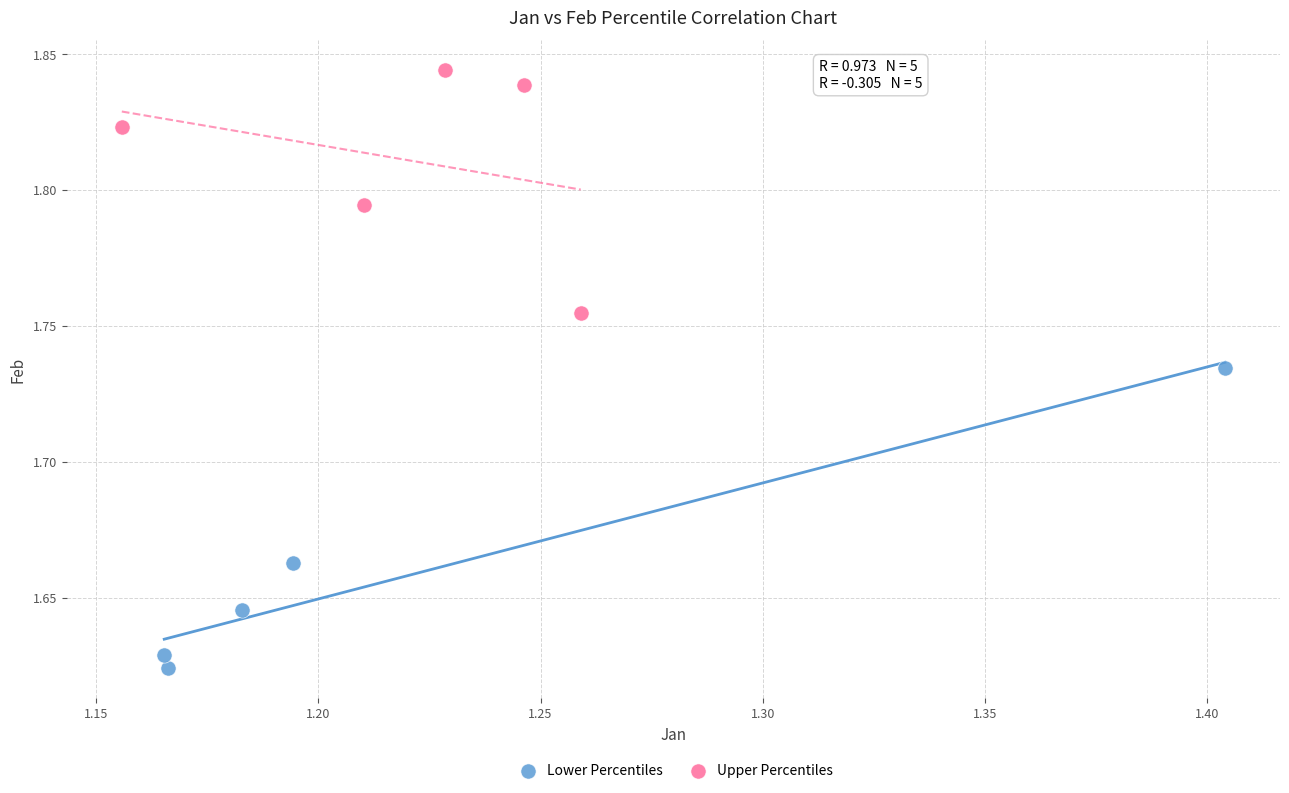

Which series has the widest spread of Y values?

Lower Percentiles